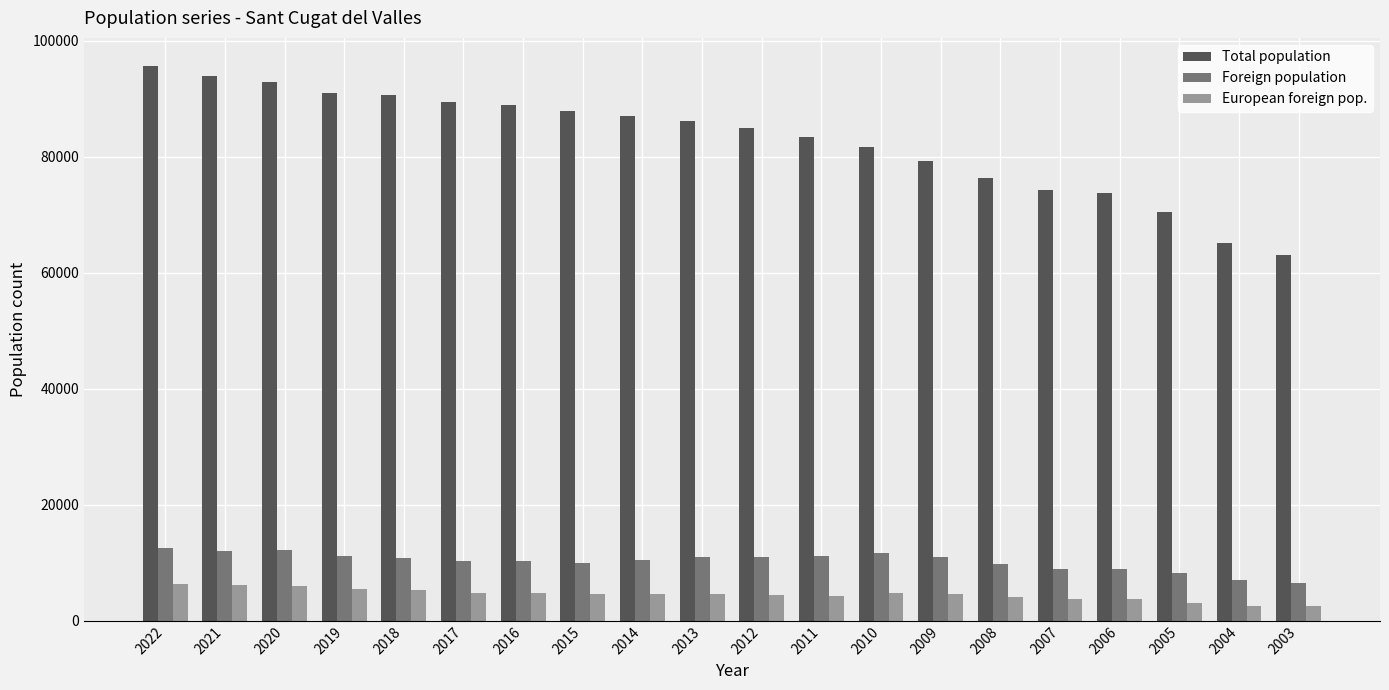

How many data points does each series have?

20